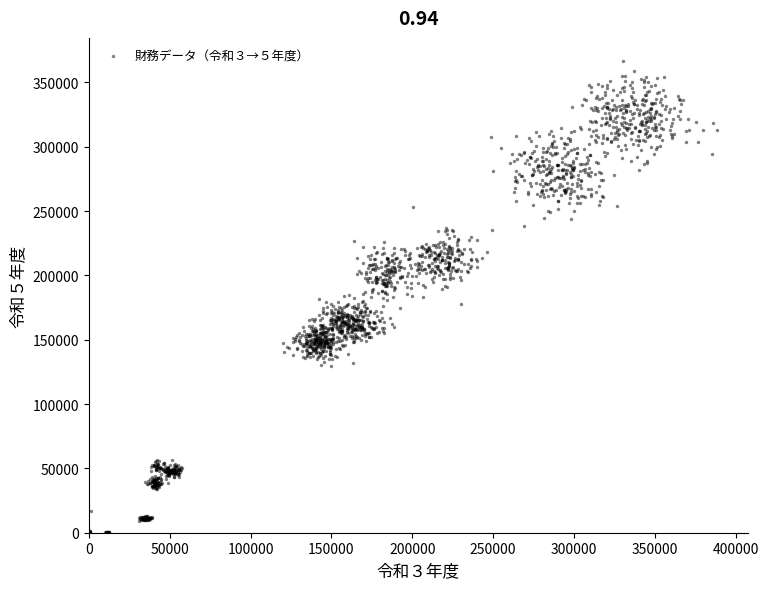

What is the range of Y values (max minus min)?

366337.0